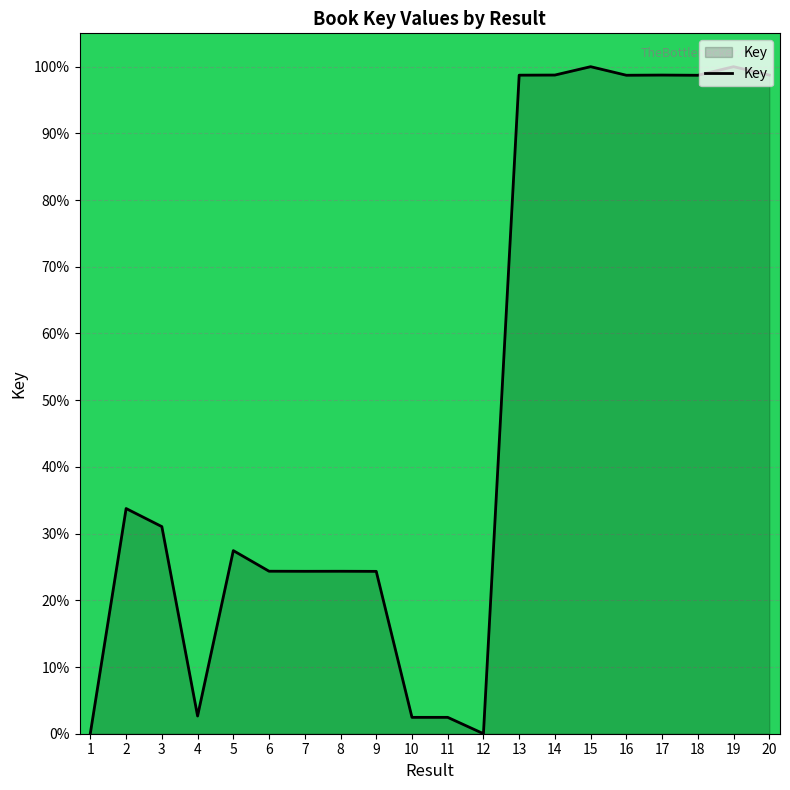

At which label does the data first exceed 31?

2